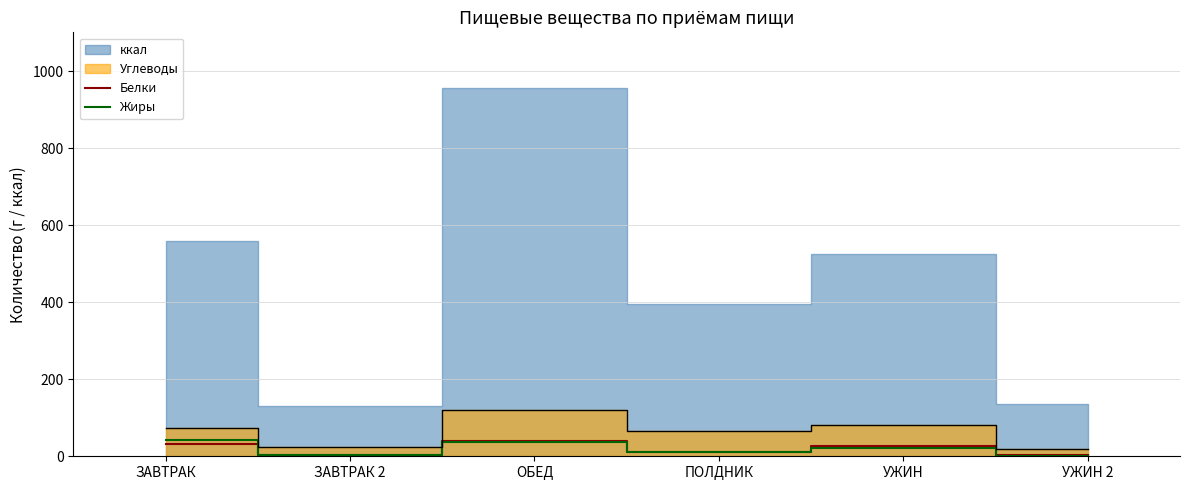

True or false: Жиры has more than 1 interior local peaks.

True